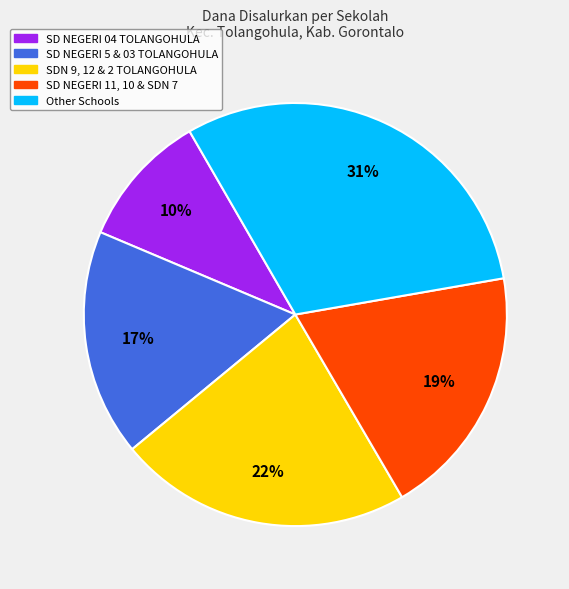

How many slices are in this pie chart?

5